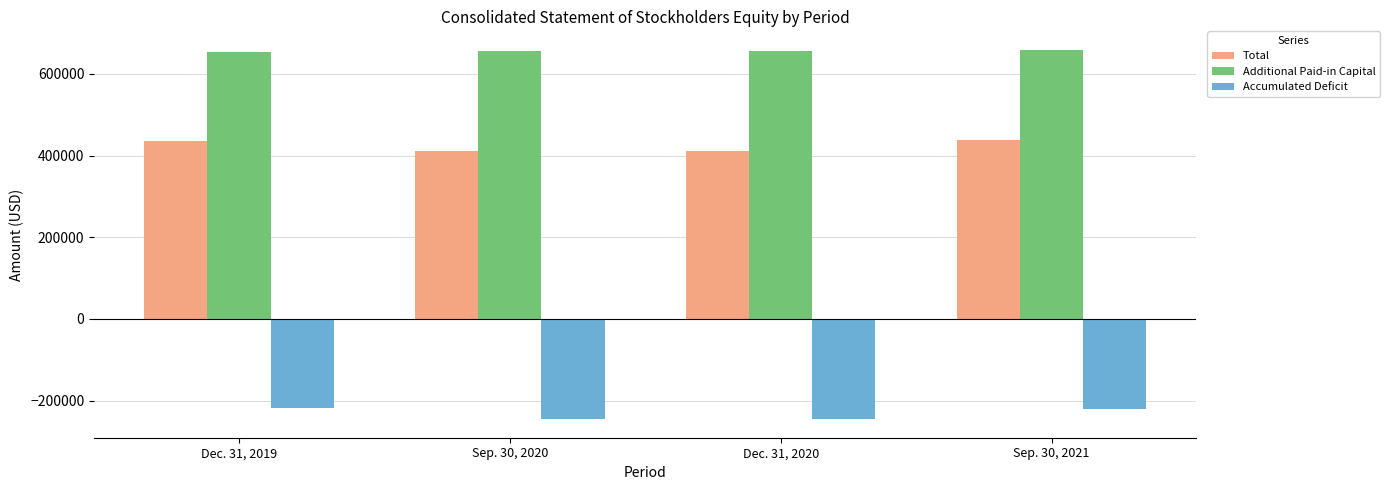

What is the lowest value of the Total series?

411096